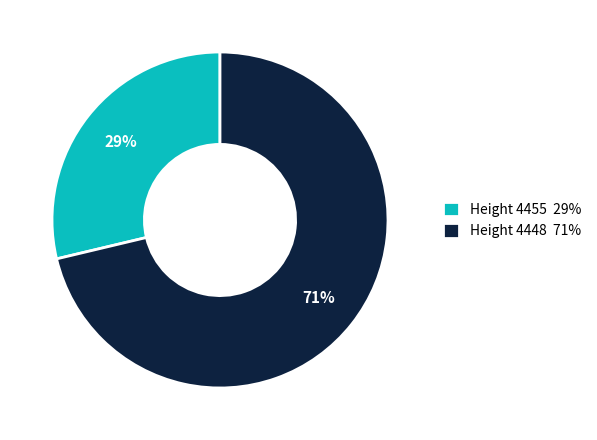

What is the smallest slice in the pie chart?

Height 4455